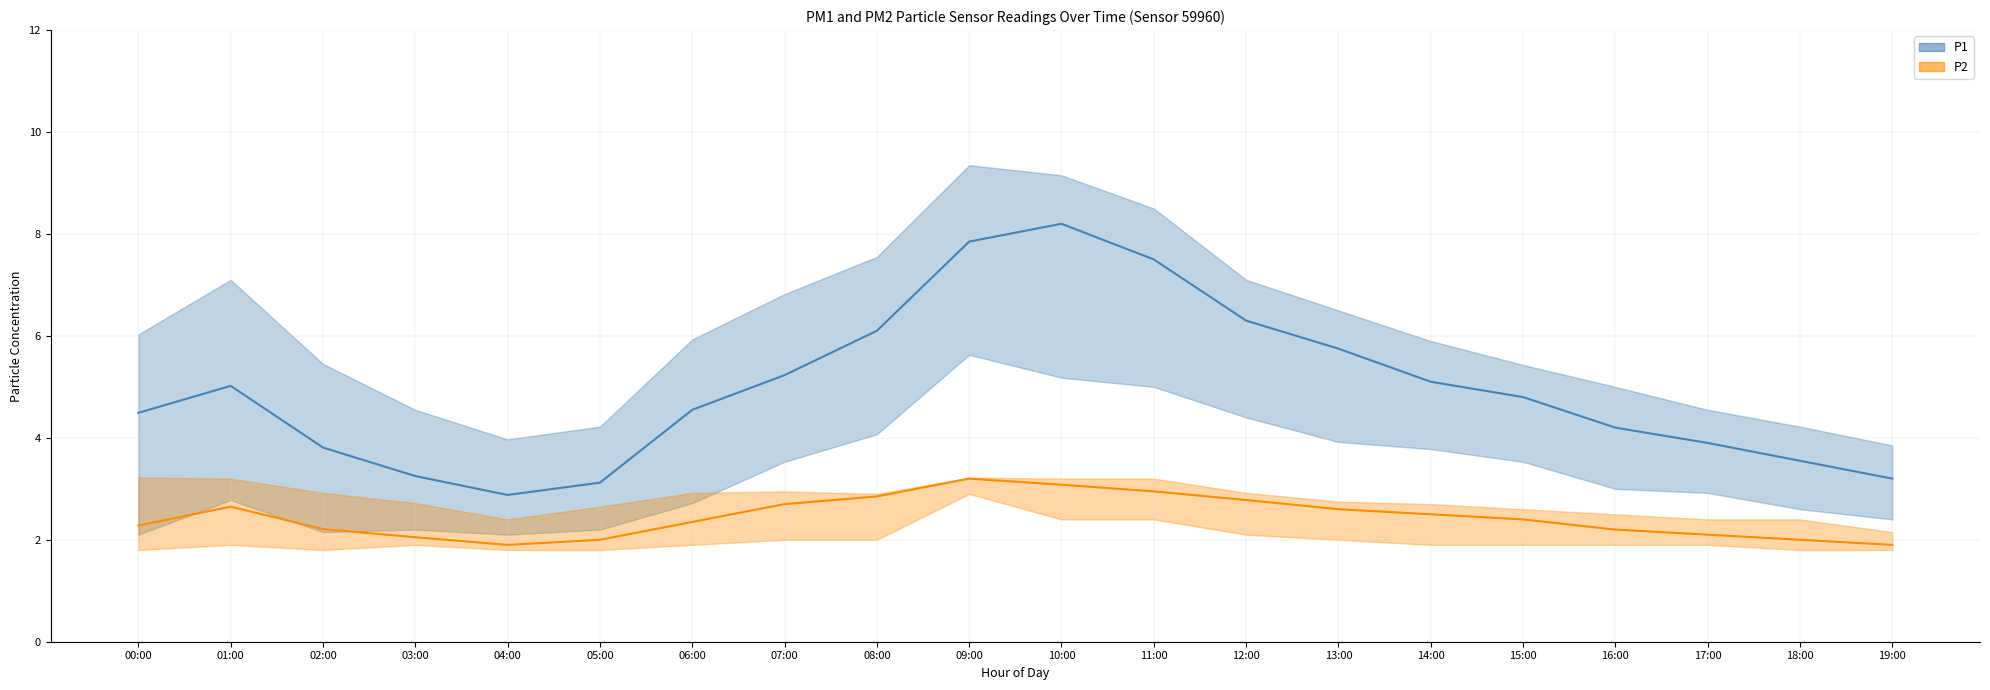

What value does the P1 series have at 08:00?

6.1